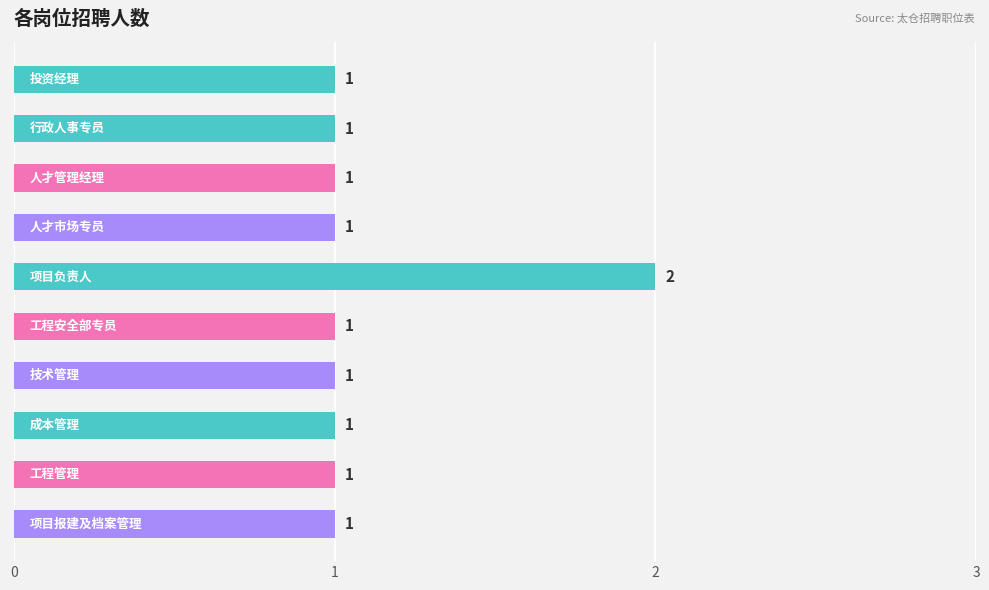

Count the values in the range 1 to 2.

10